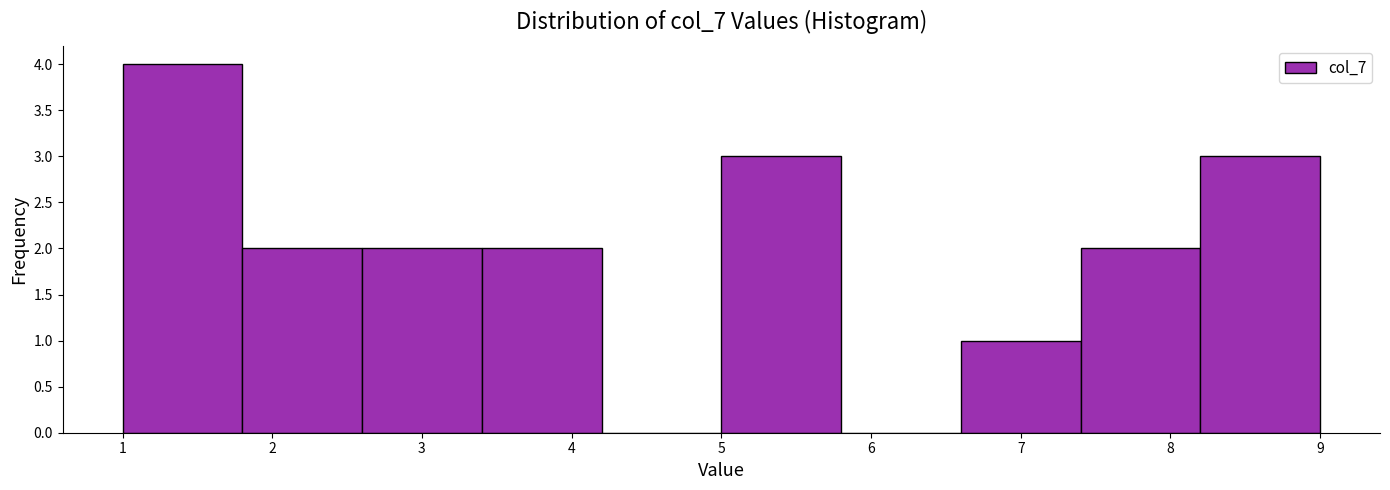

Reading left to right, list every bar in this chart as the range it spans on the x-axis followed by its height. The values are not printed on the chart, so give them approximately, as read against the axis.

1.0 to 1.8: 4
1.8 to 2.6: 2
2.6 to 3.4: 2
3.4 to 4.2: 2
4.2 to 5.0: 0
5.0 to 5.8: 3
5.8 to 6.6: 0
6.6 to 7.4: 1
7.4 to 8.2: 2
8.2 to 9.0: 3